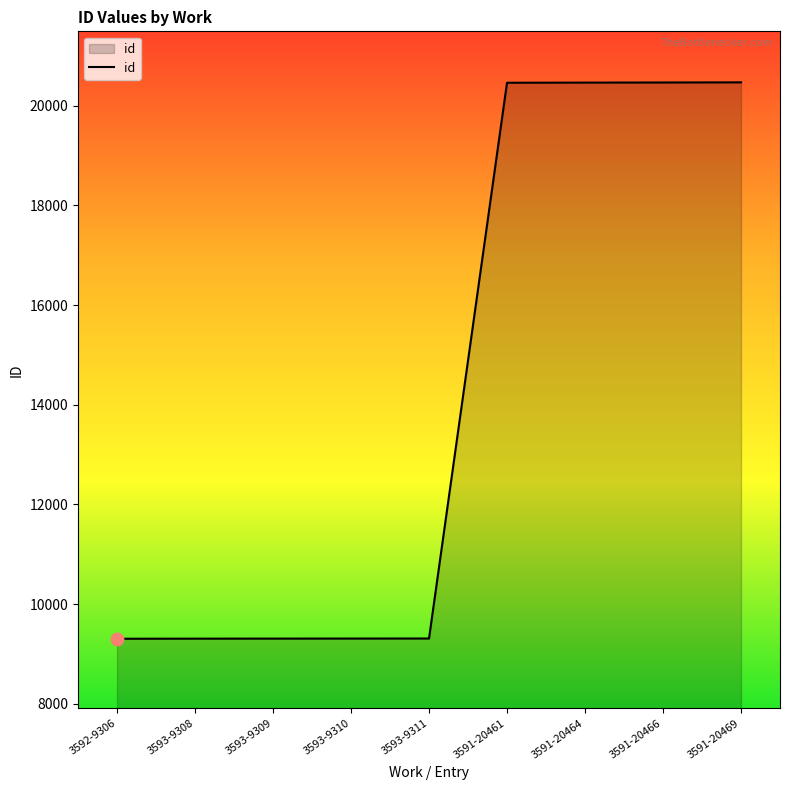

Between 3591-20469 and 3593-9308, which is larger?

3591-20469